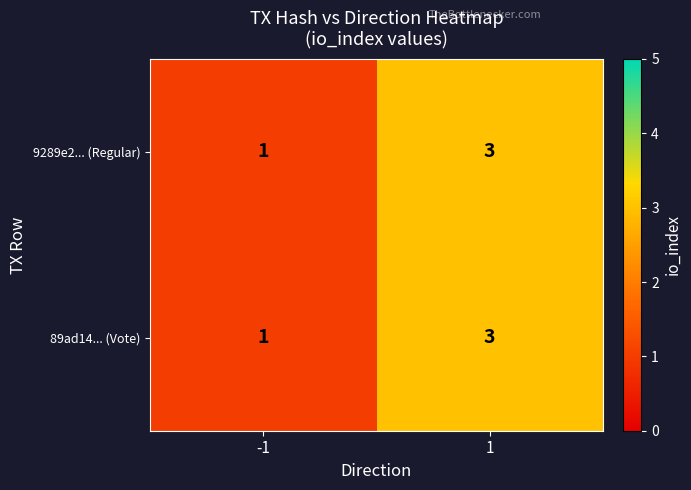

Rank the categories by 89ad14... (Vote) value from highest to lowest.

1, -1